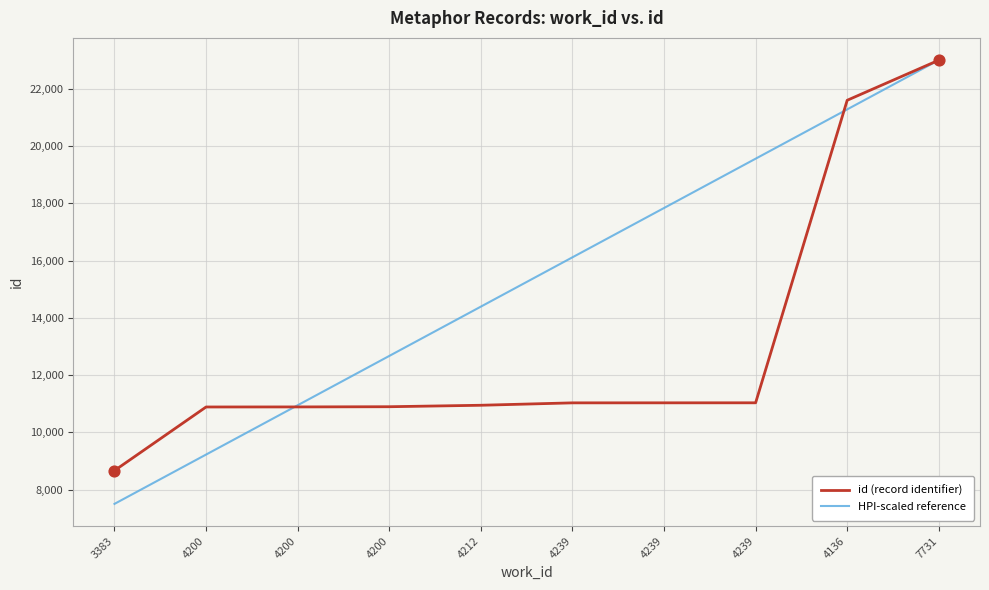

What are all the series names shown in the legend?

id (record identifier), HPI-scaled reference